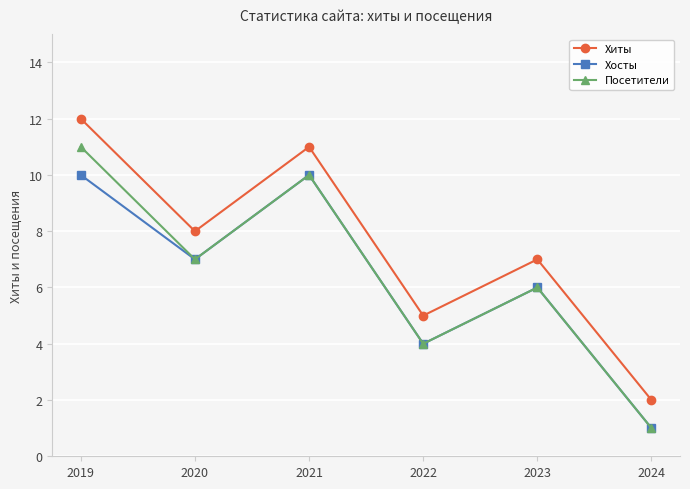

Count the number of categories in the chart.

6